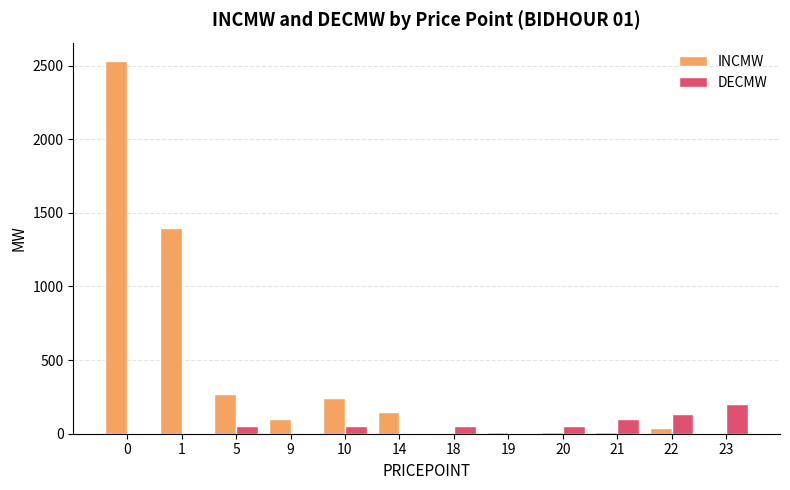

True or false: DECMW has a value of 50.0 at 10.

True